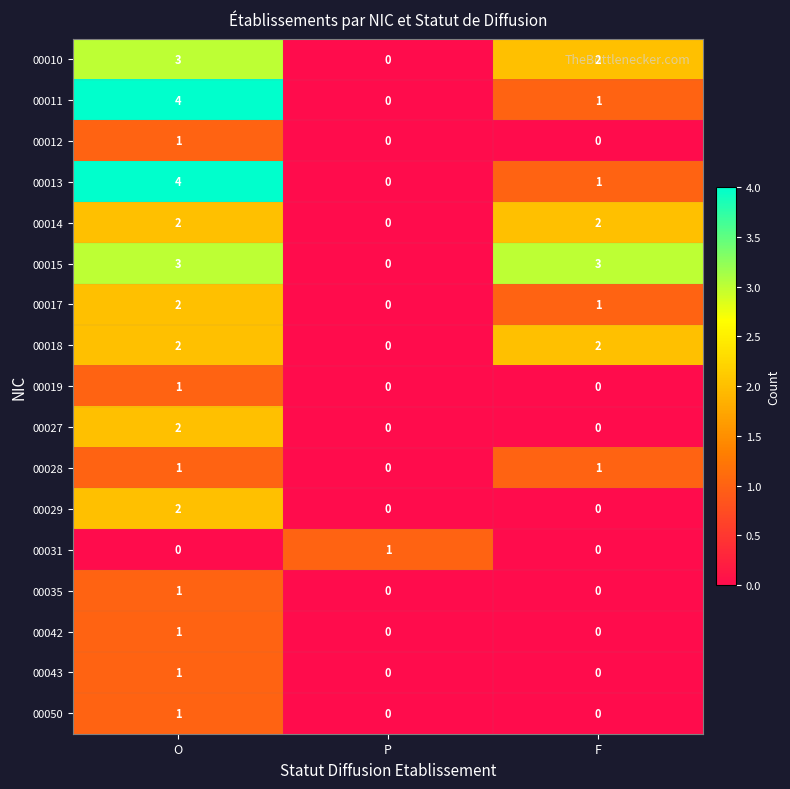

Where is 00011 nearest to the value 2?

F